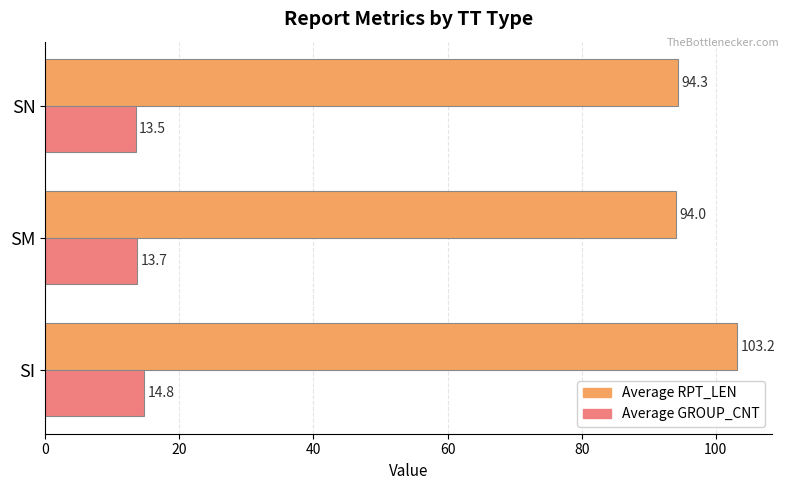

List the series in order of their overall mean, highest first.

Average RPT_LEN, Average GROUP_CNT